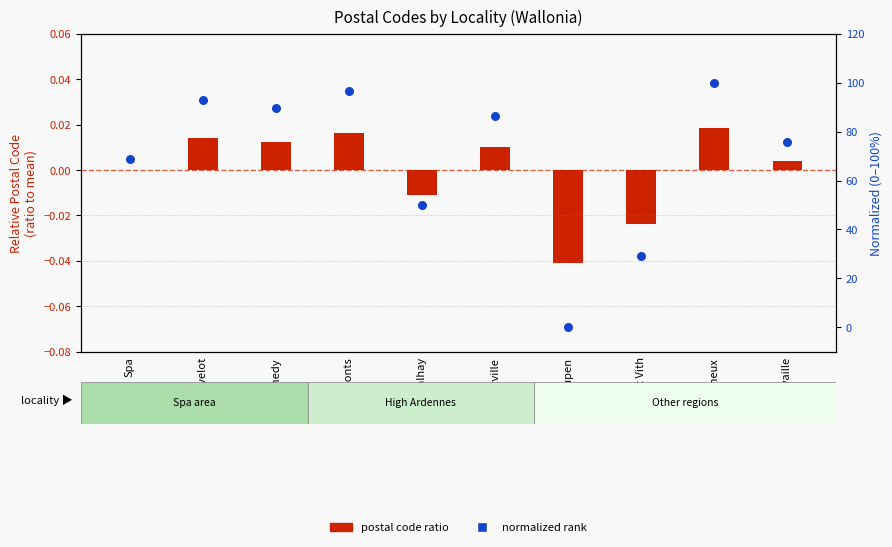

Which series has the largest Y range (max minus min)?

normalized rank